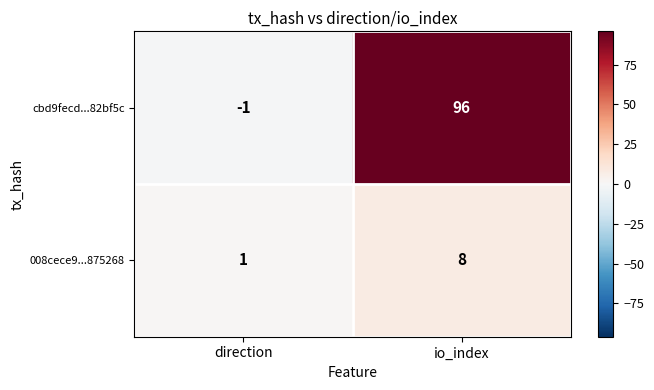

Which series has the largest range (max minus min)?

cbd9fecd...82bf5c